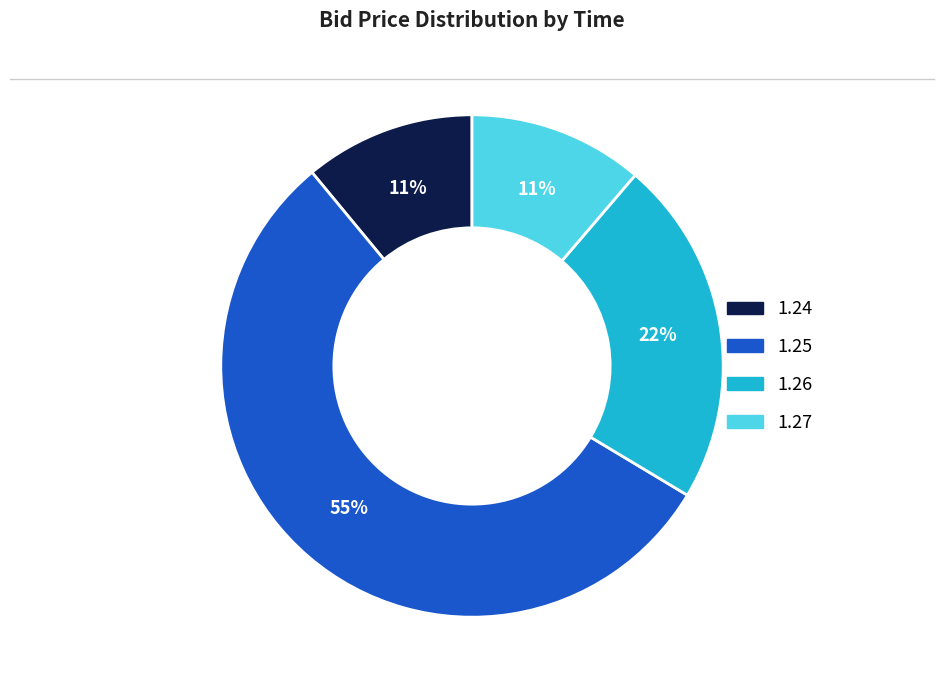

To the nearest percent, what is the difference between the largest and smallest slice percentages?

44%